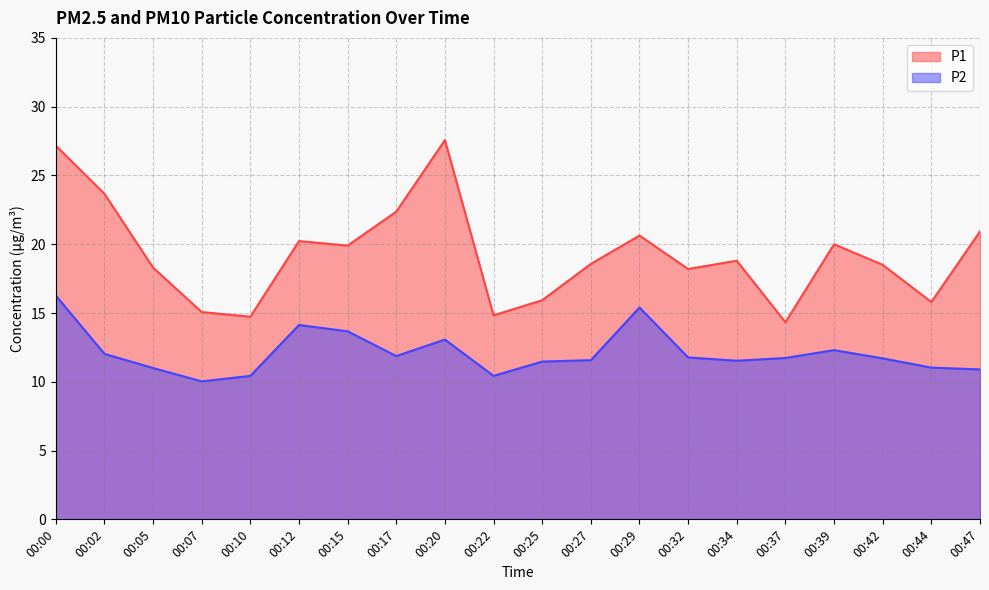

True or false: P2 has a value of 10.4 at 00:10.

True